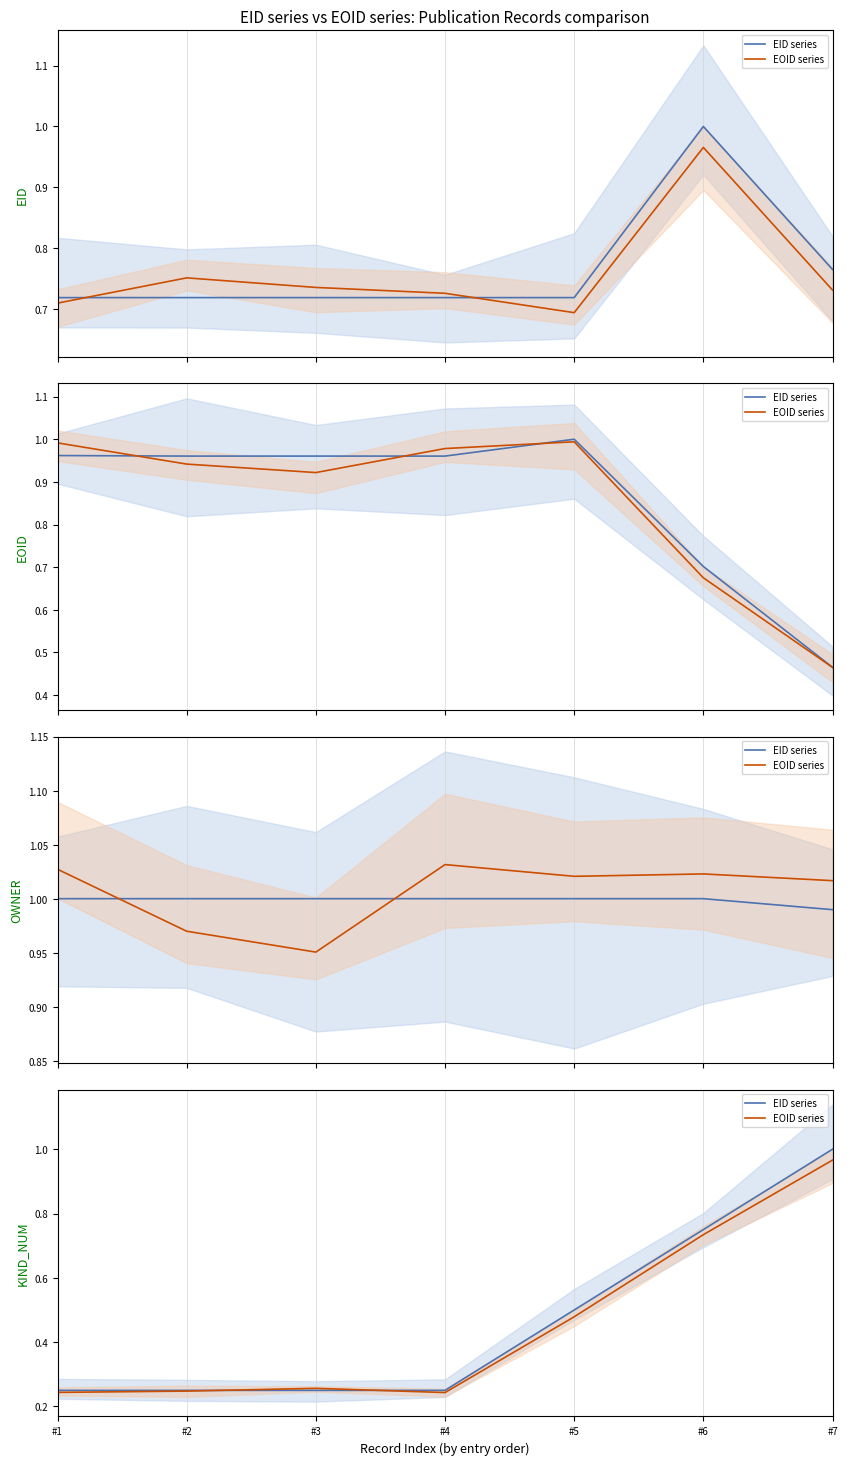

True or false: EID series has more than 1 interior local peaks.

False